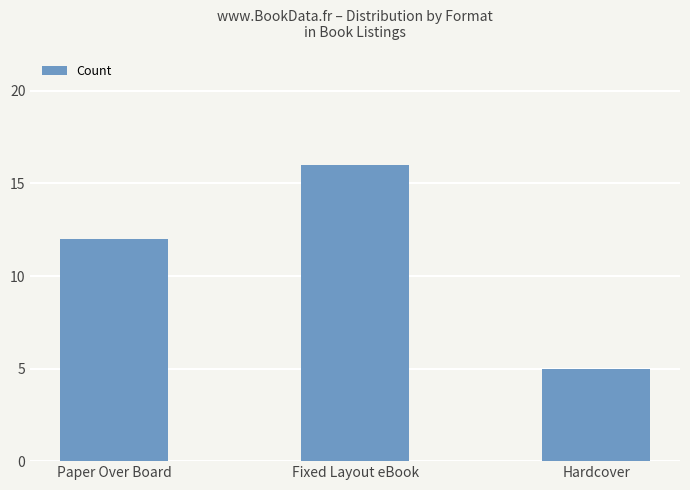

What is the difference between the maximum and minimum values?

11